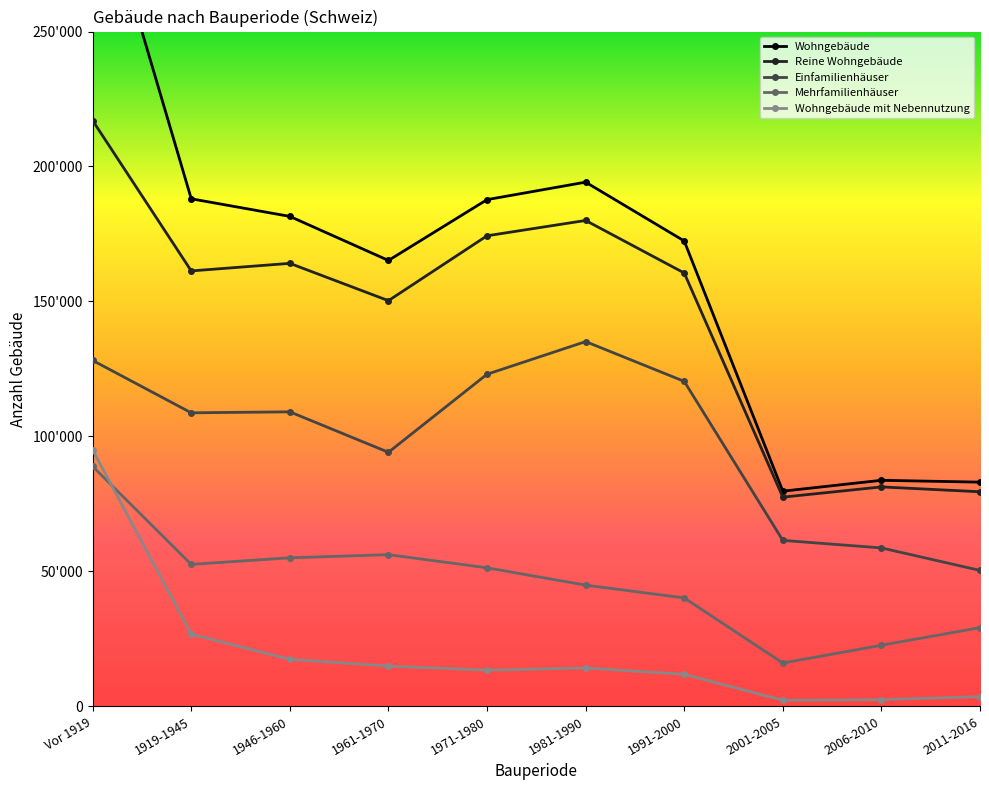

True or false: Reine Wohngebäude and Wohngebäude mit Nebennutzung intersect in this chart.

False